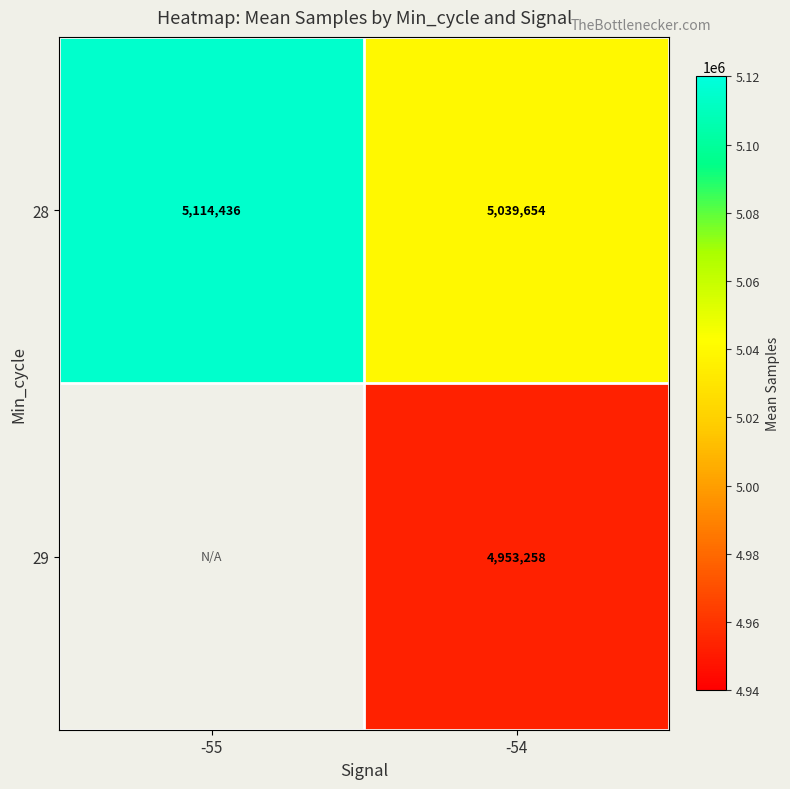

What is the difference between the maximum and minimum values in the 28 series?

74782.0